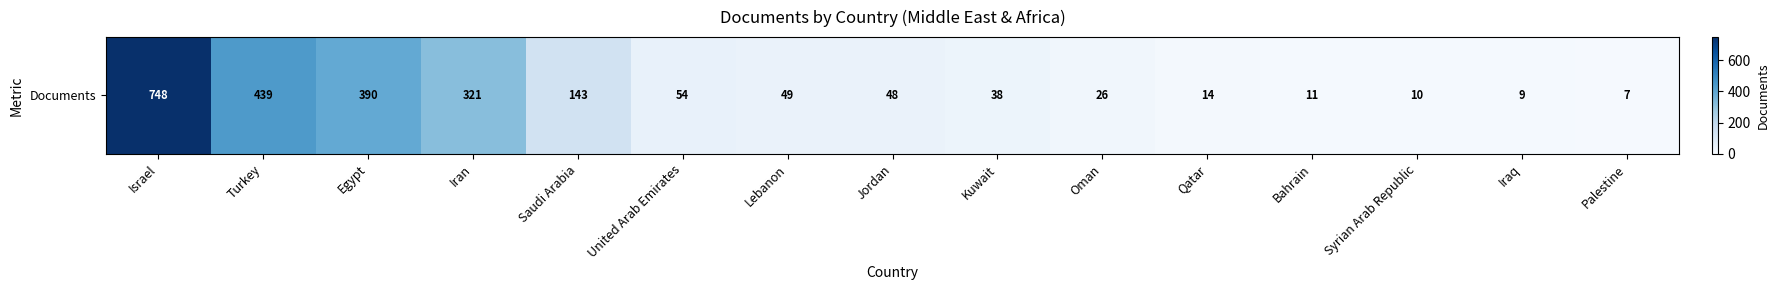

What is the sum of all values?

2307